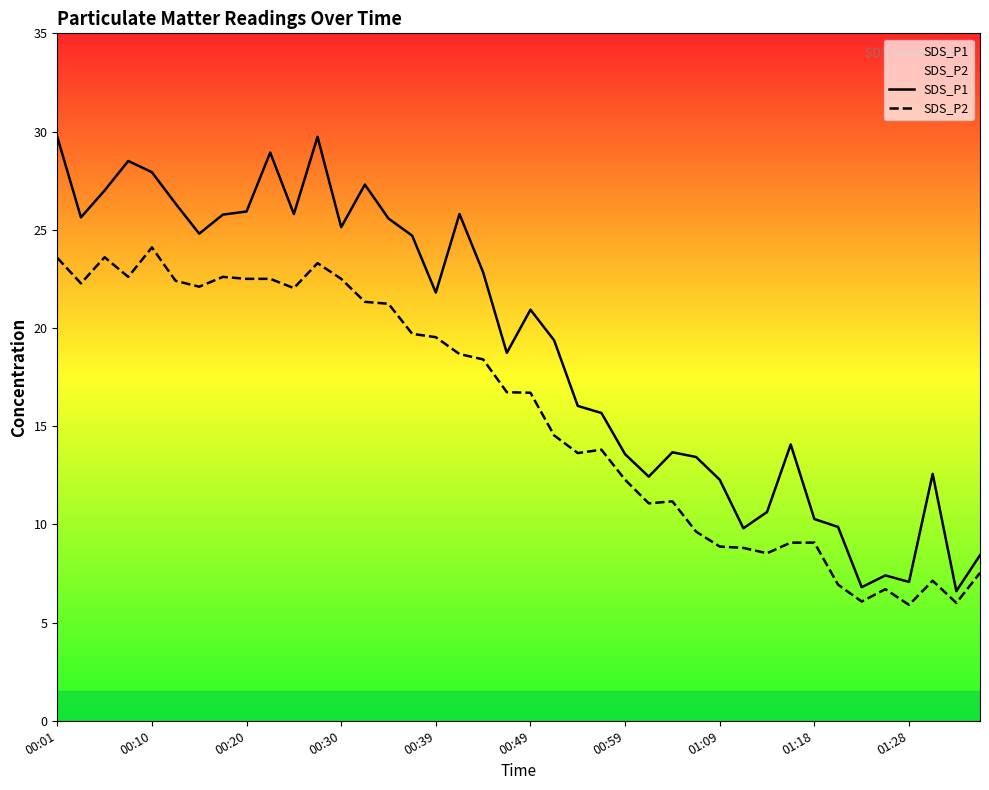

At which category is the sum across all series the highest?

00:01